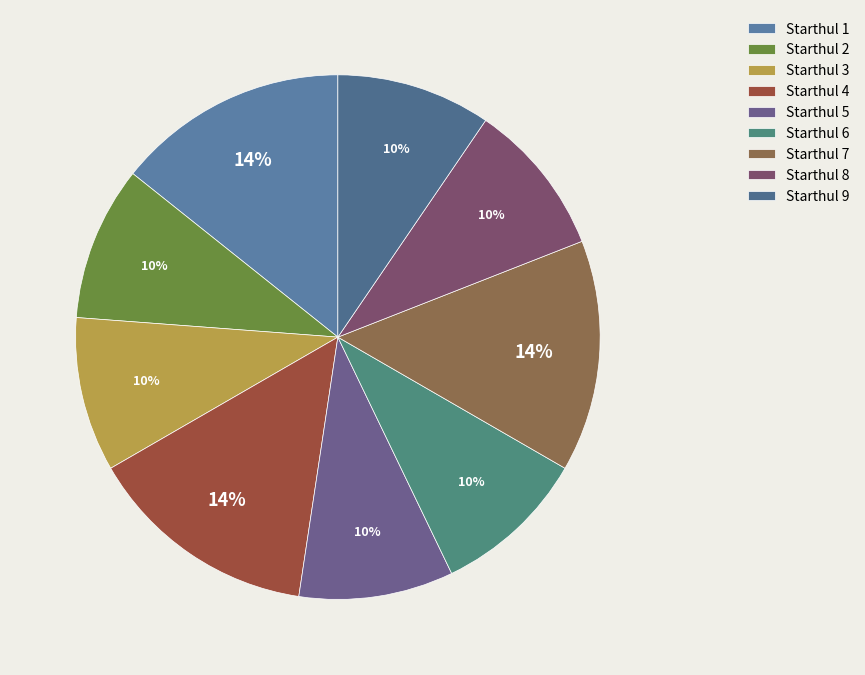

Count the number of slices in the pie.

9